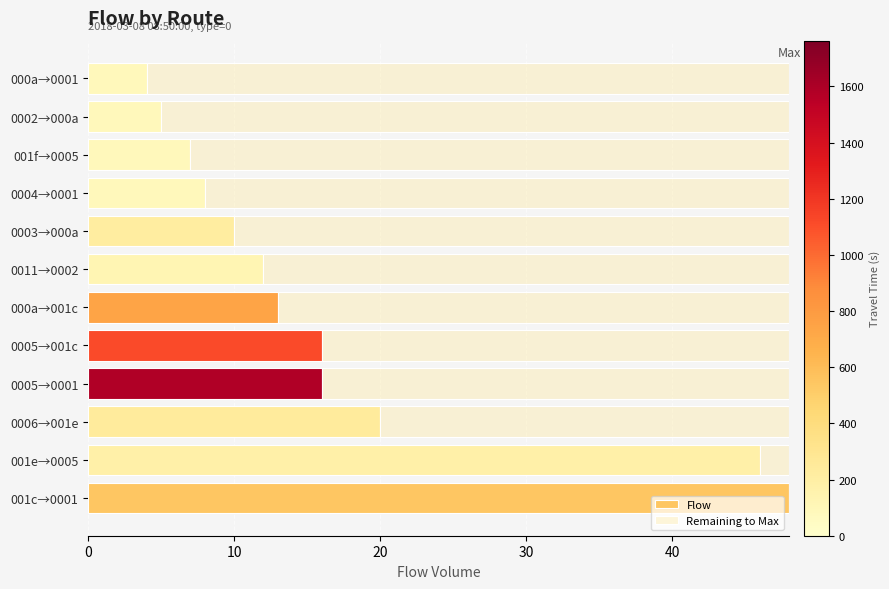

Count the number of data series in this chart.

2